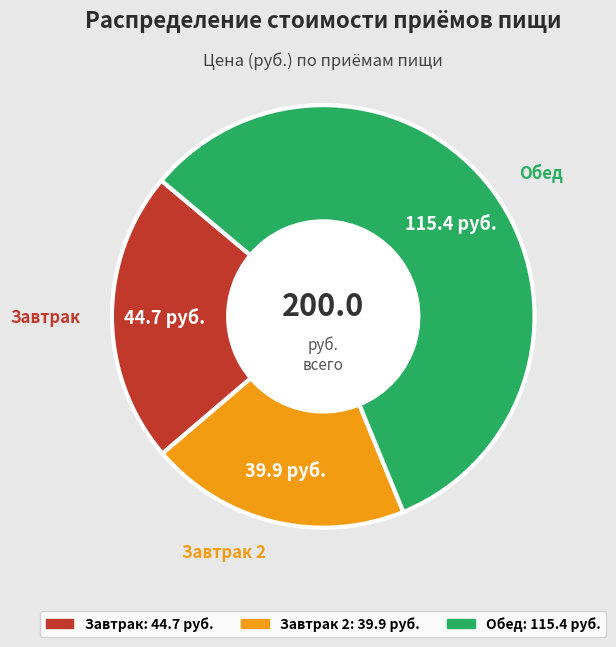

What is the smallest slice in the pie chart?

Завтрак 2